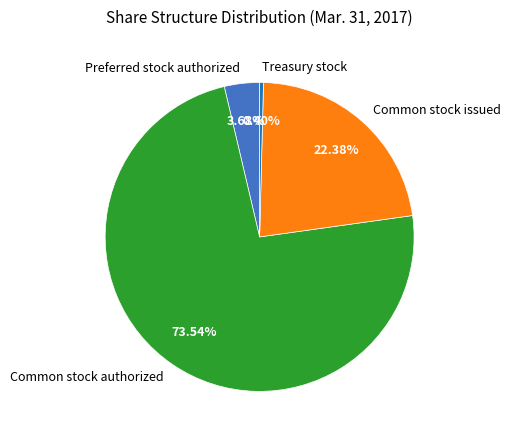

Which category has the biggest portion of the pie?

Common stock authorized